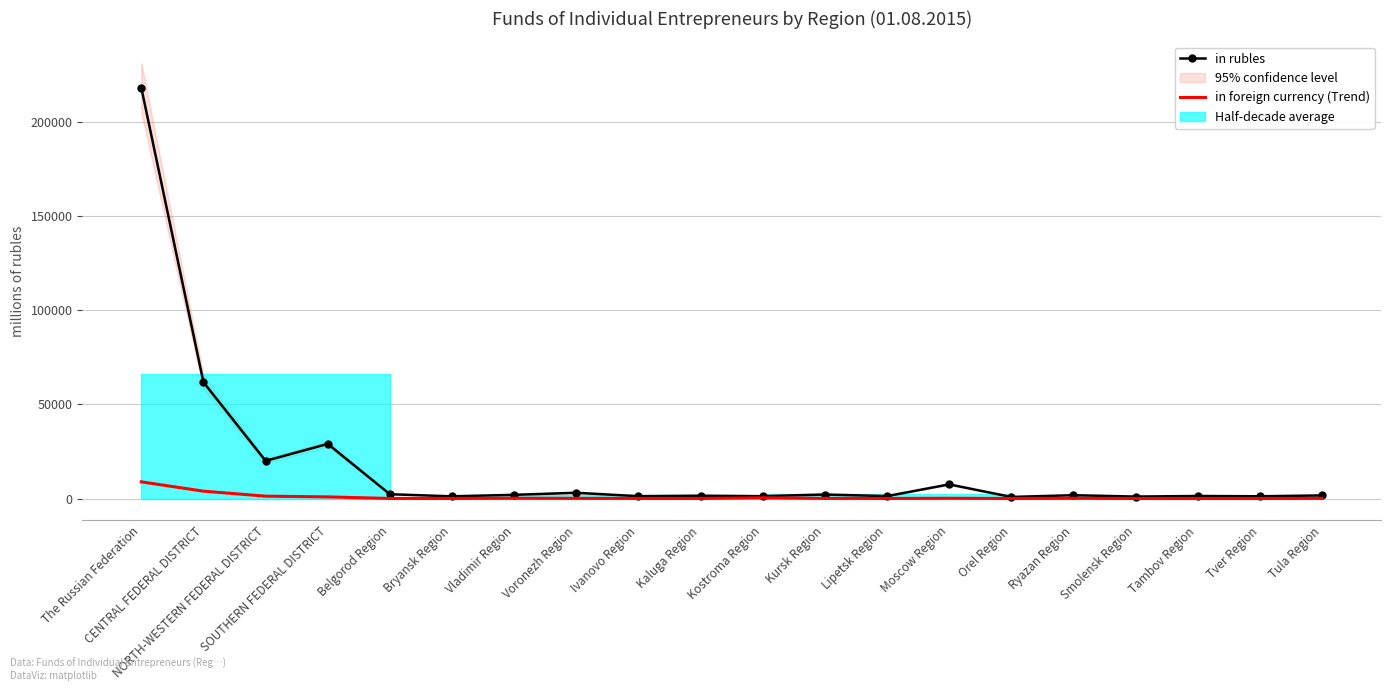

The value of in foreign currency (Trend) at SOUTHERN FEDERAL DISTRICT is 203. True or false?

False